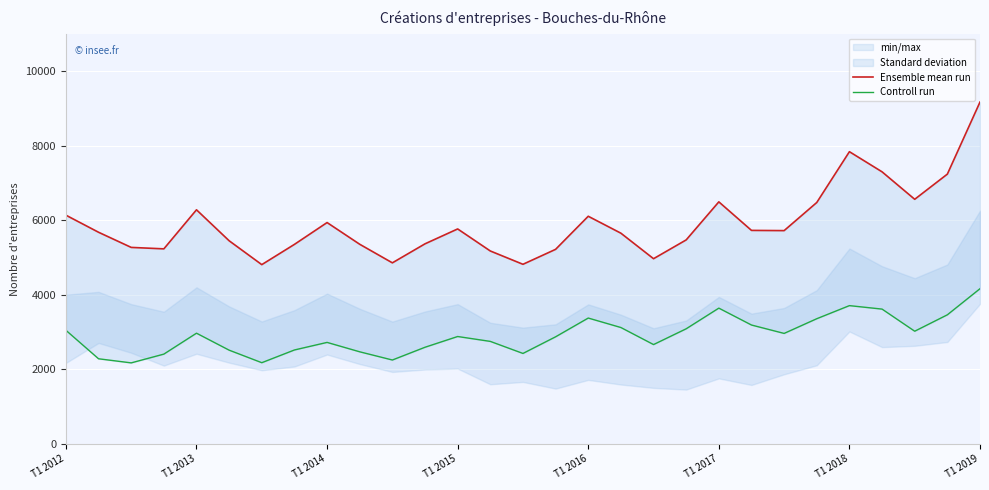

What position from the right is T1 2018?

5